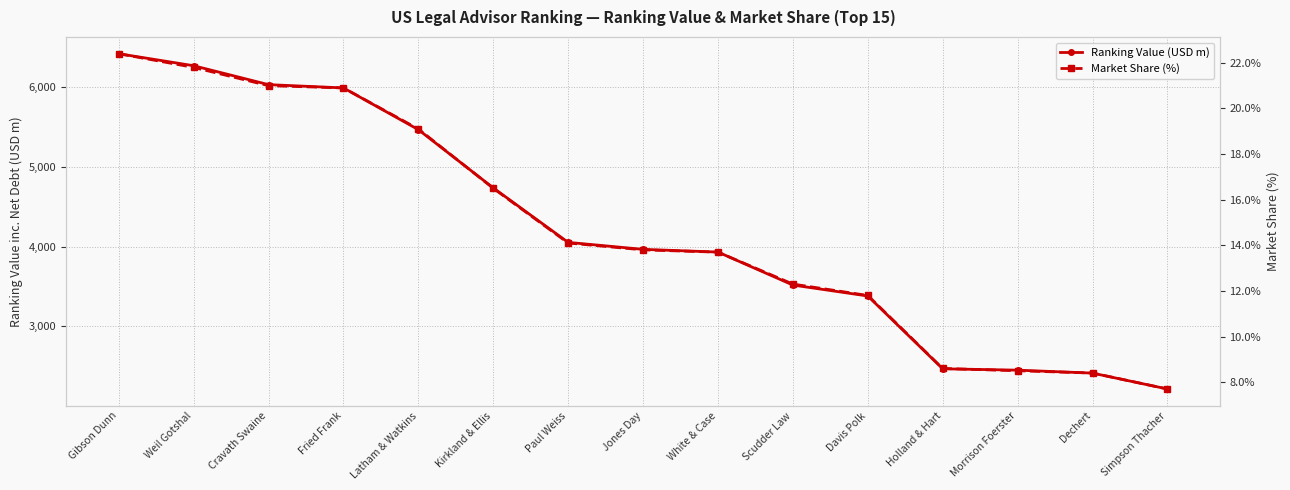

At how many categories does at least one series exceed 5001?

5